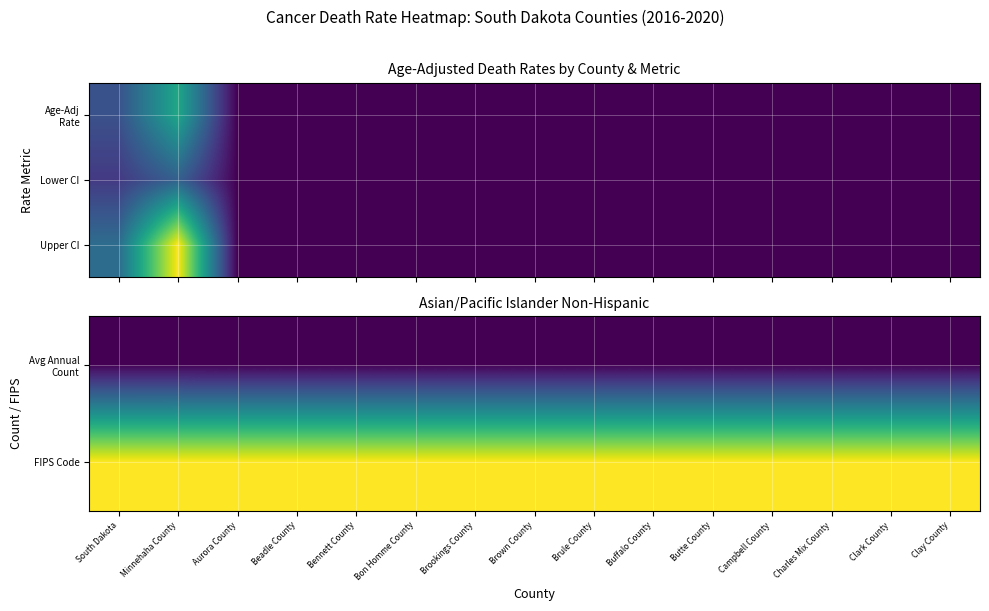

The Upper CI series shows 0.1 at Butte County. True or false?

True